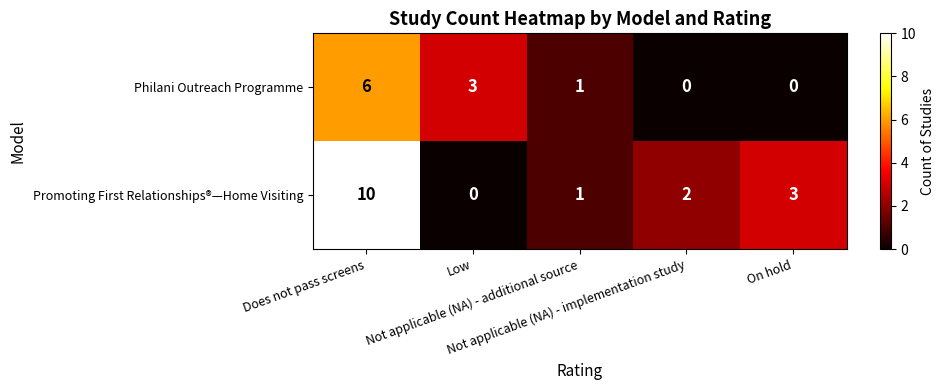

What is the sum of all Philani Outreach Programme values?

10